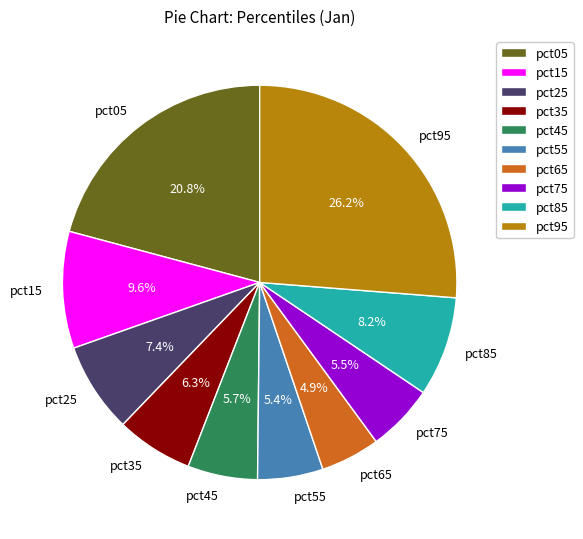

How many slices are in this pie chart?

10